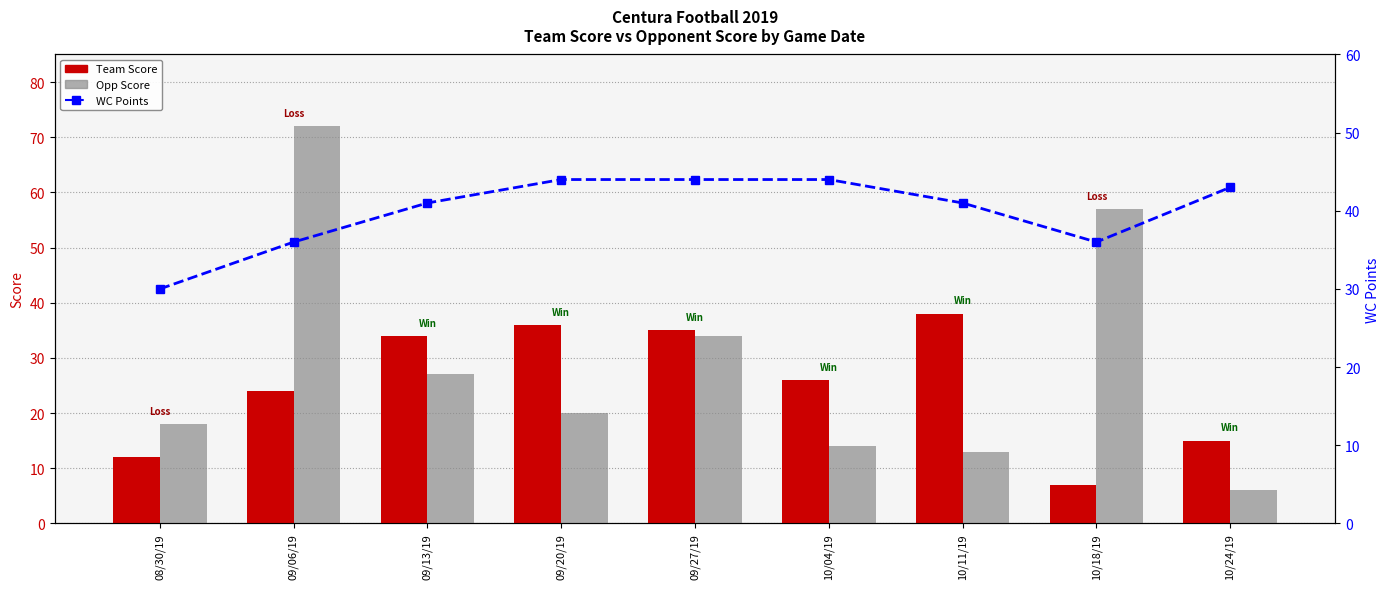

Which category has the highest value in the Team Score series?

10/11/19